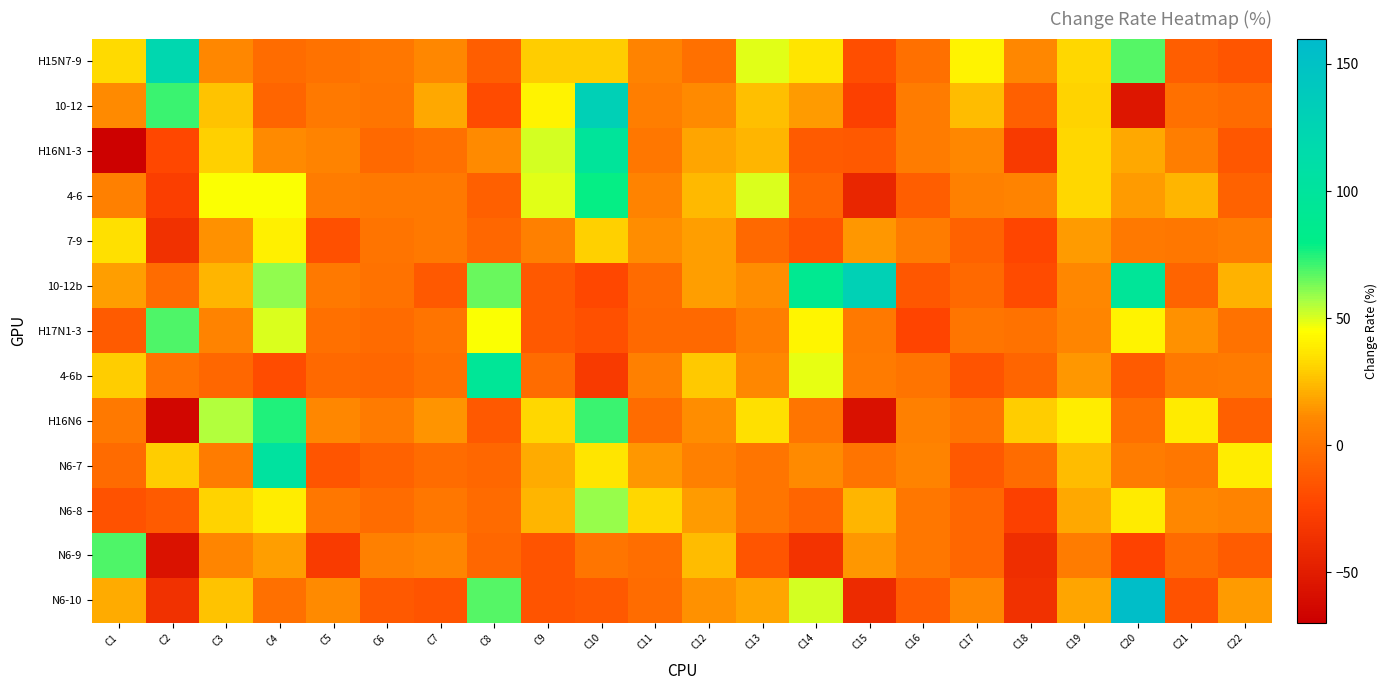

Between C18 and C20, which series saw the biggest shift?

N6-10